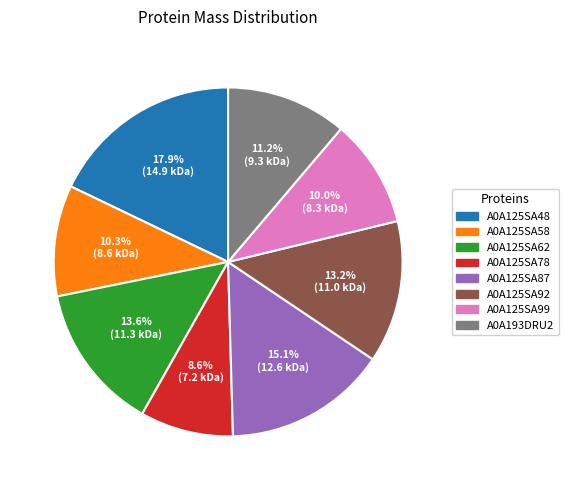

Which has a higher value, A0A125SA58 or A0A125SA87?

A0A125SA87